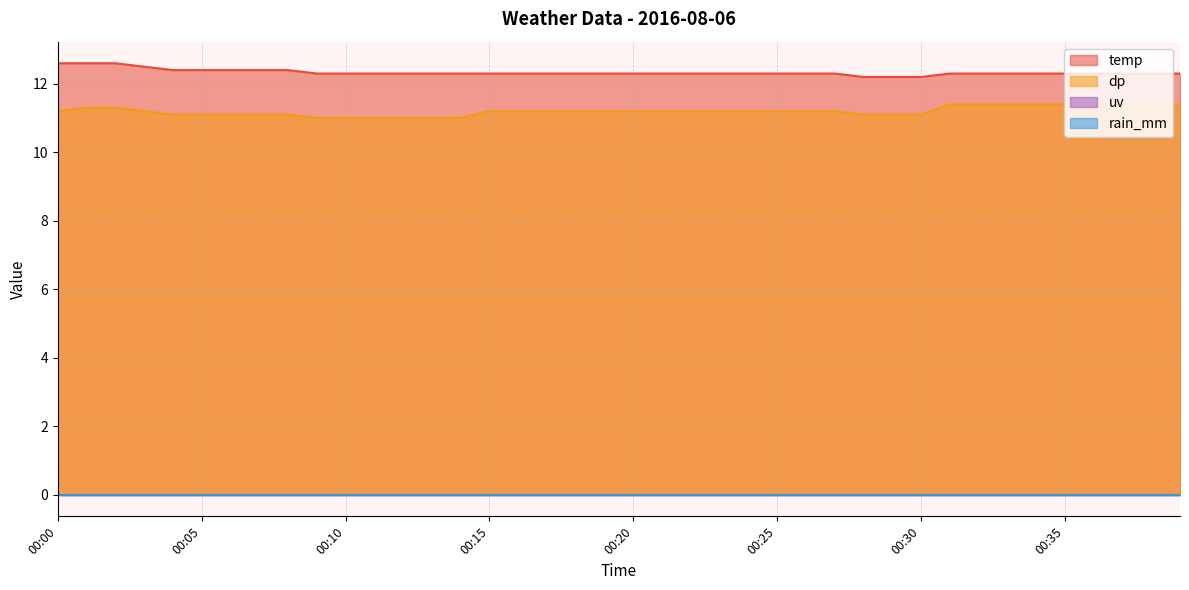

Which series has the largest total across all categories?

temp